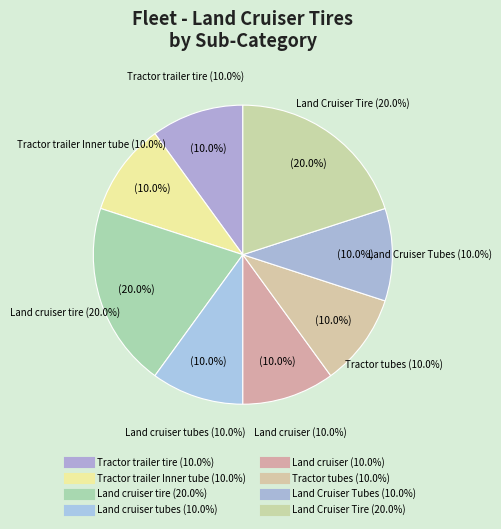

Is there a majority slice in this chart?

No